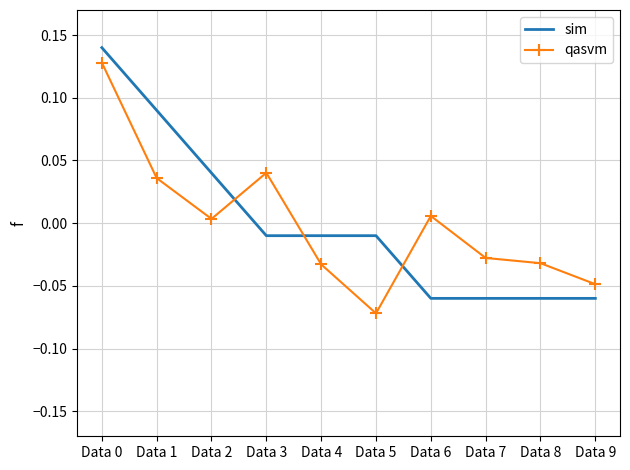

True or false: sim has a value of -0.0 at Data 5.

True